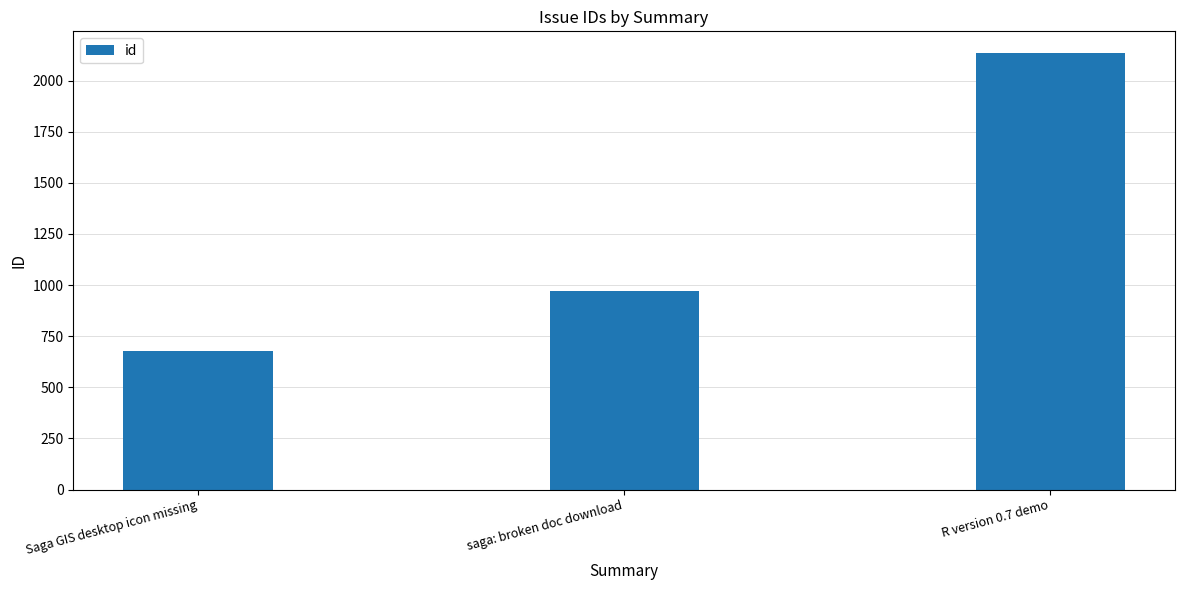

Is it true that the value at saga: broken doc download is 970?

True